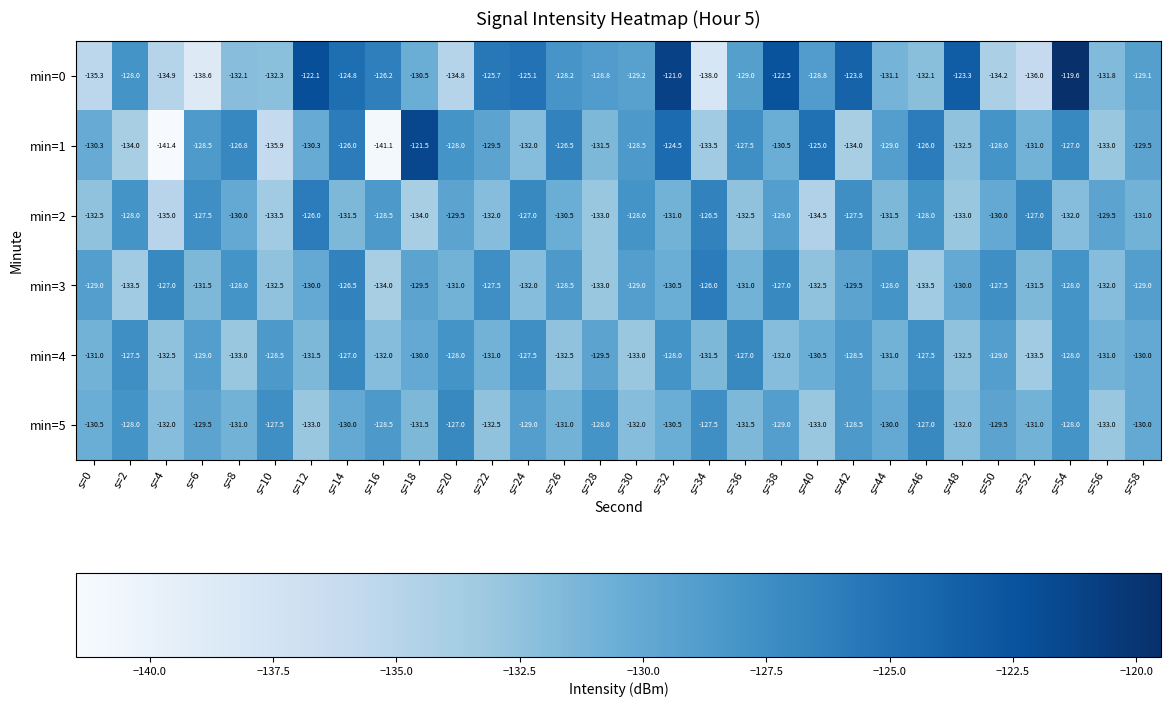

Which series changed the most between s=2 and s=50?

min=0